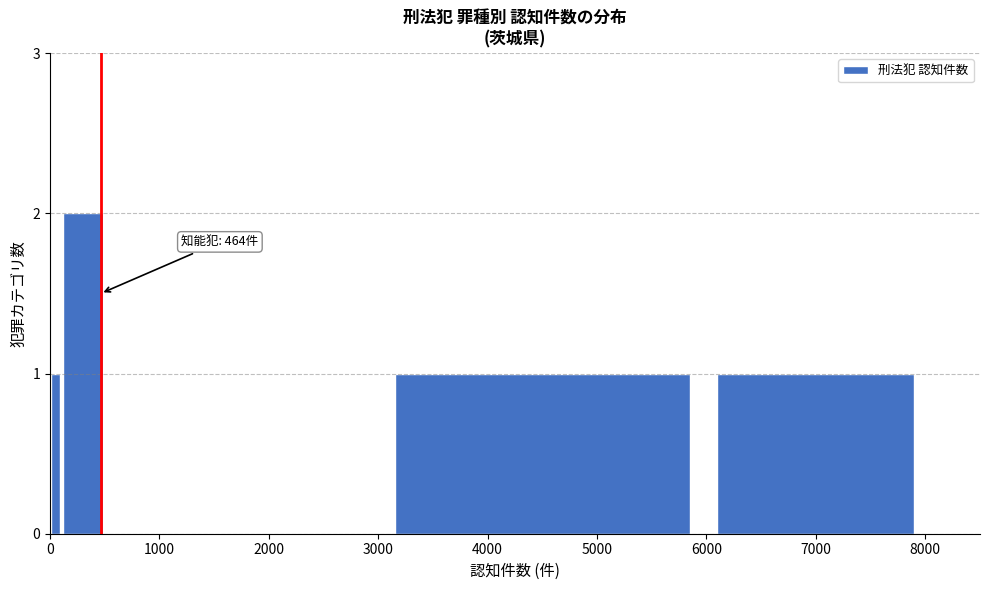

Read against the x-axis, roughly where is the centre of the tallest bar?

300